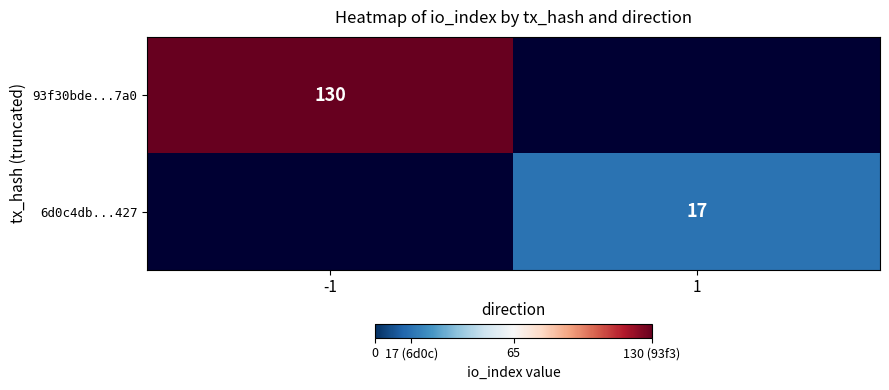

Is it true that 93f30bde...7a0 equals 207 at -1?

False